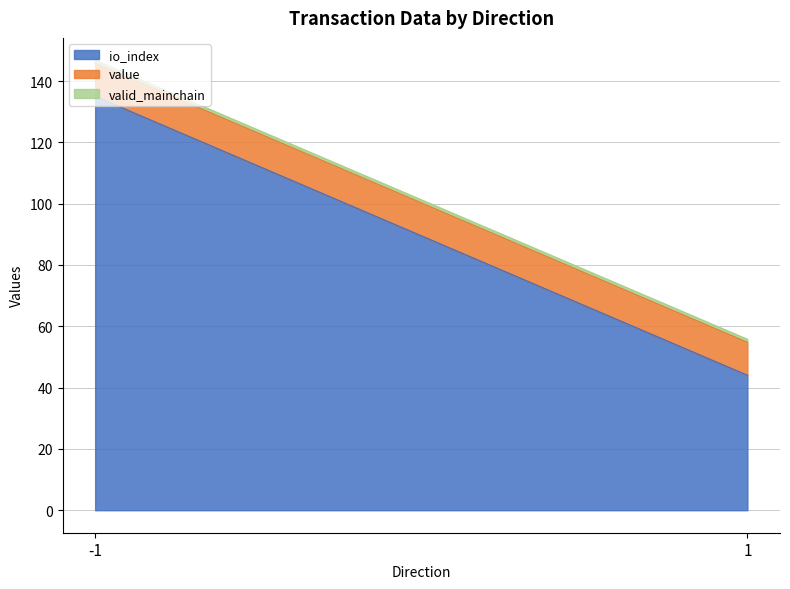

Rank the series by their maximum value, from highest to lowest.

io_index, value, valid_mainchain